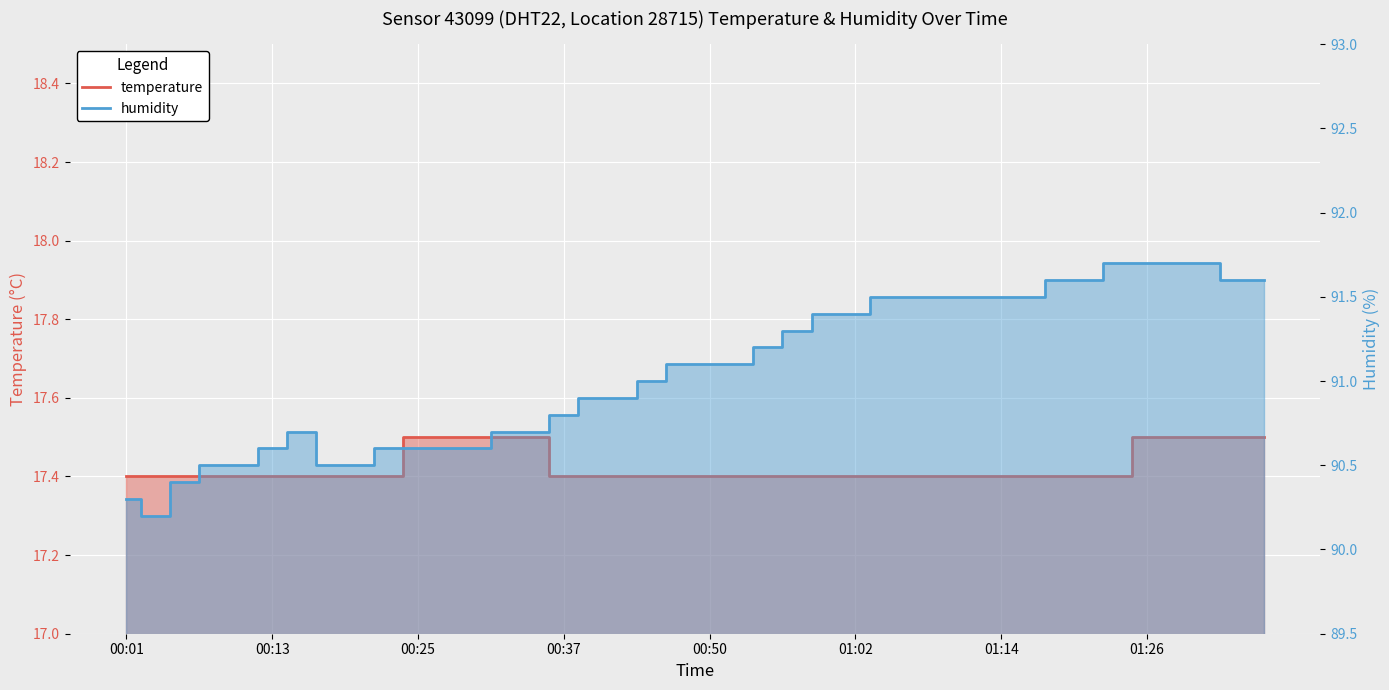

True or false: temperature and humidity cross at least once.

False